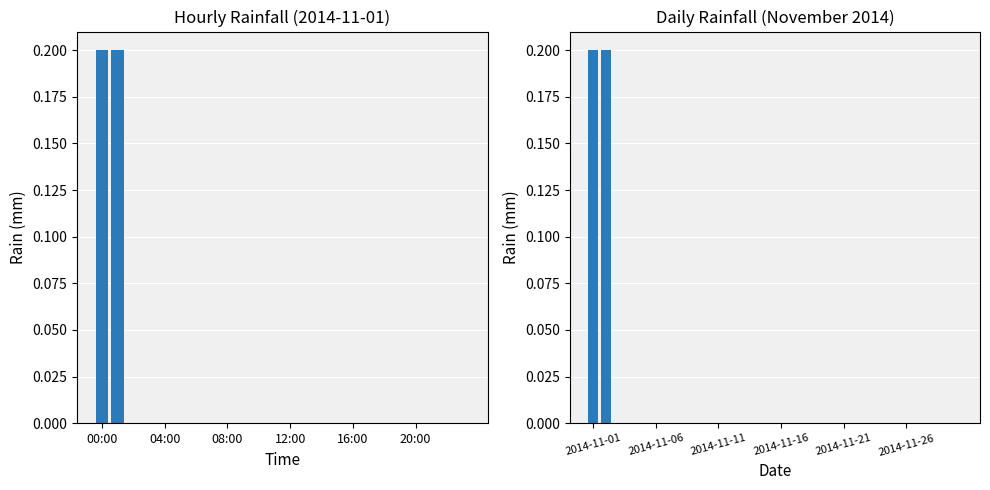

Is it true that the value at 2014-11-11 is 0.0?

True